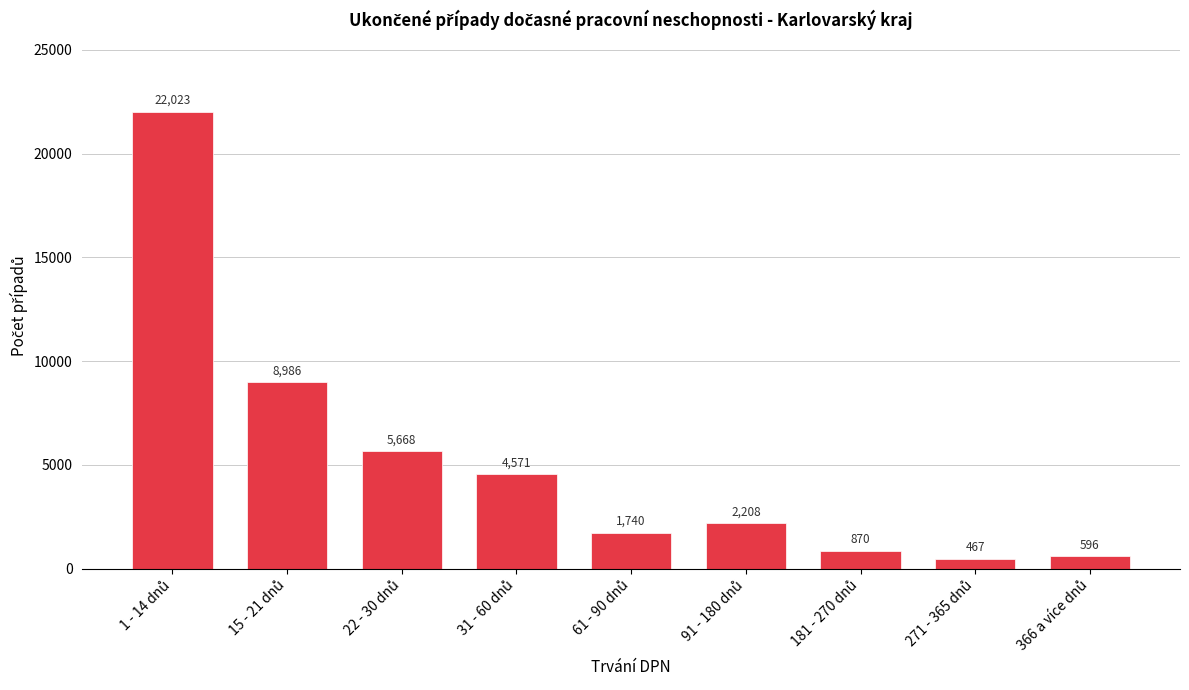

Reading left to right, list all the values displayed in this chart.

22023	8986	5668	4571	1740	2208	870	467	596